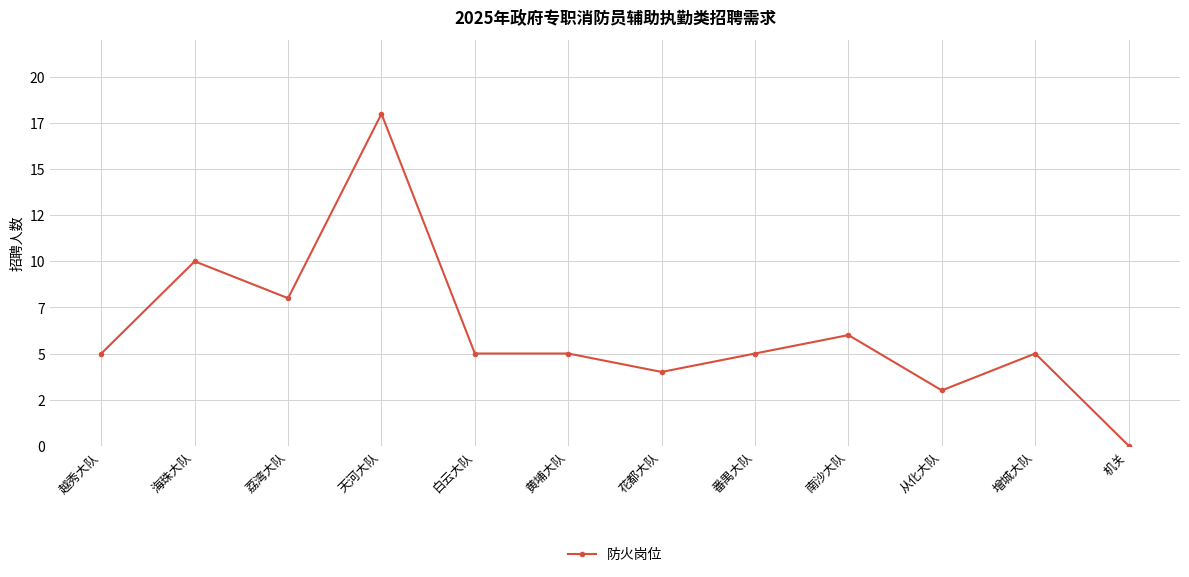

List the labels in order of value, smallest first.

机关, 从化大队, 花都大队, 越秀大队, 白云大队, 黄埔大队, 番禺大队, 增城大队, 南沙大队, 荔湾大队, 海珠大队, 天河大队